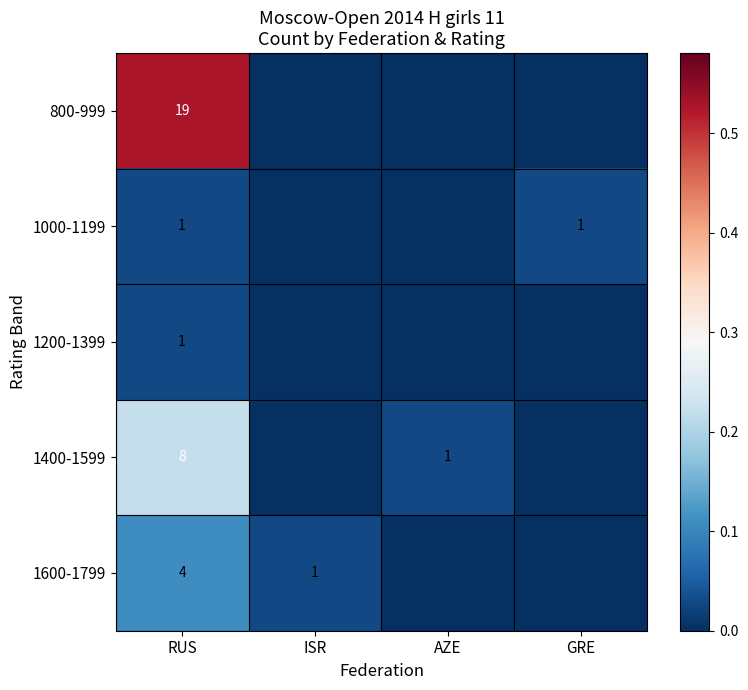

True or false: 1600-1799 has a value of 2 at RUS.

False